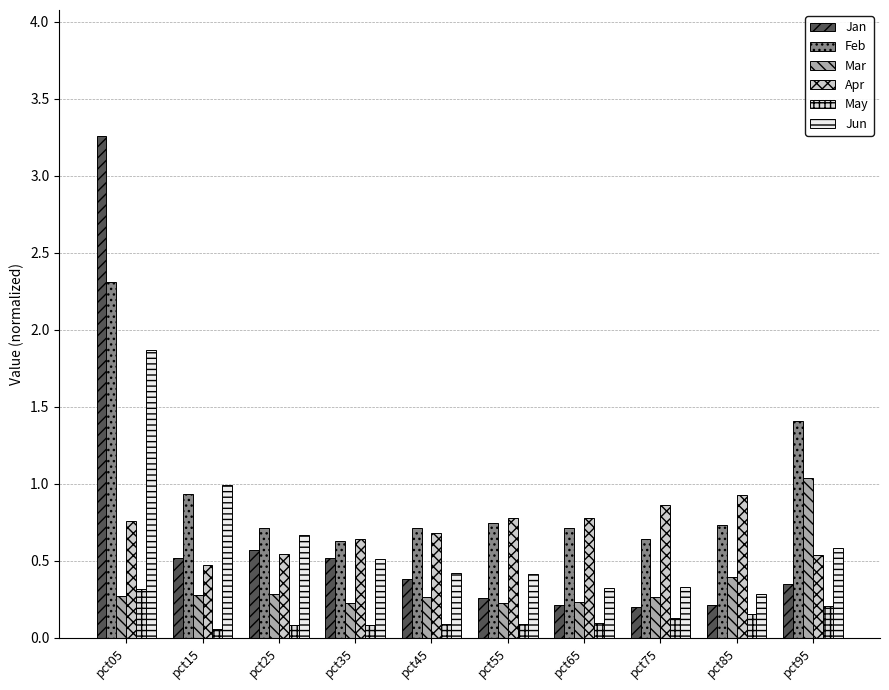

What is the maximum value for Feb?

2.3